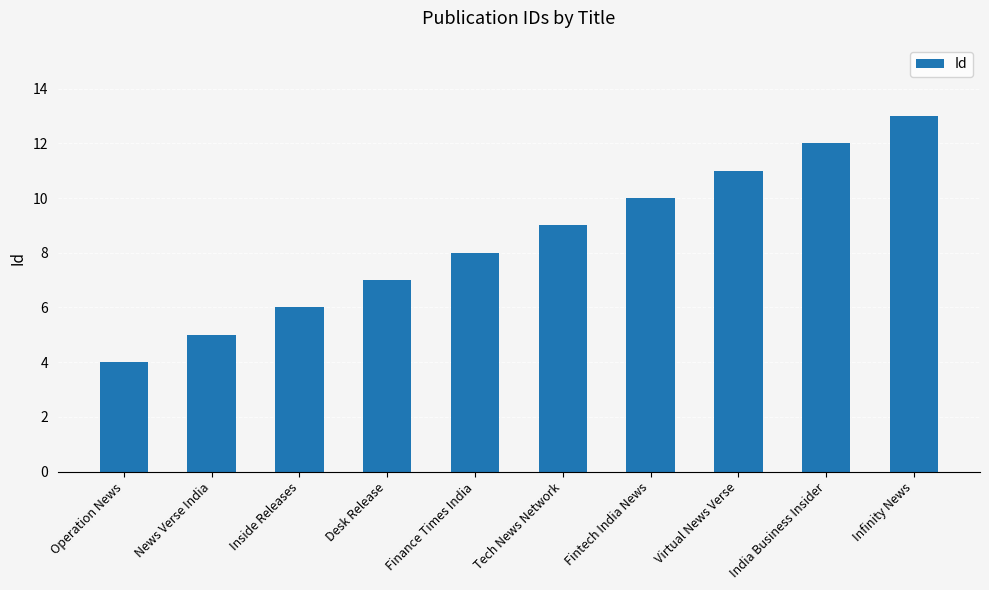

What value does the data have at News Verse India?

5